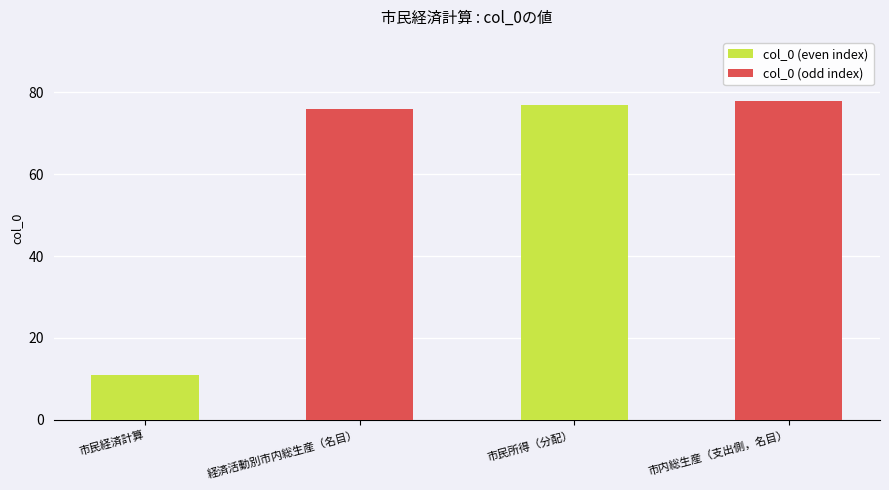

Count the number of categories in the chart.

4